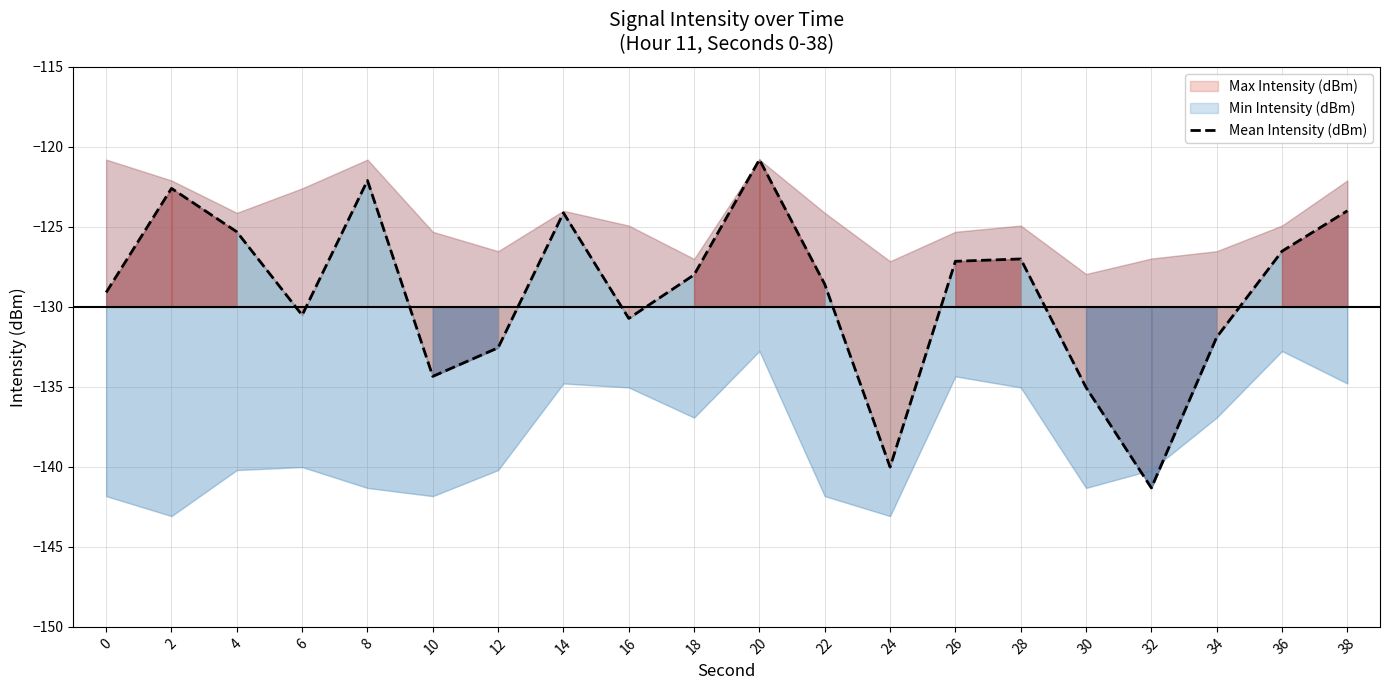

List the labels in order of value, largest first.

20, 8, 2, 38, 14, 4, 36, 28, 26, 18, 22, 0, 6, 16, 34, 12, 10, 30, 24, 32